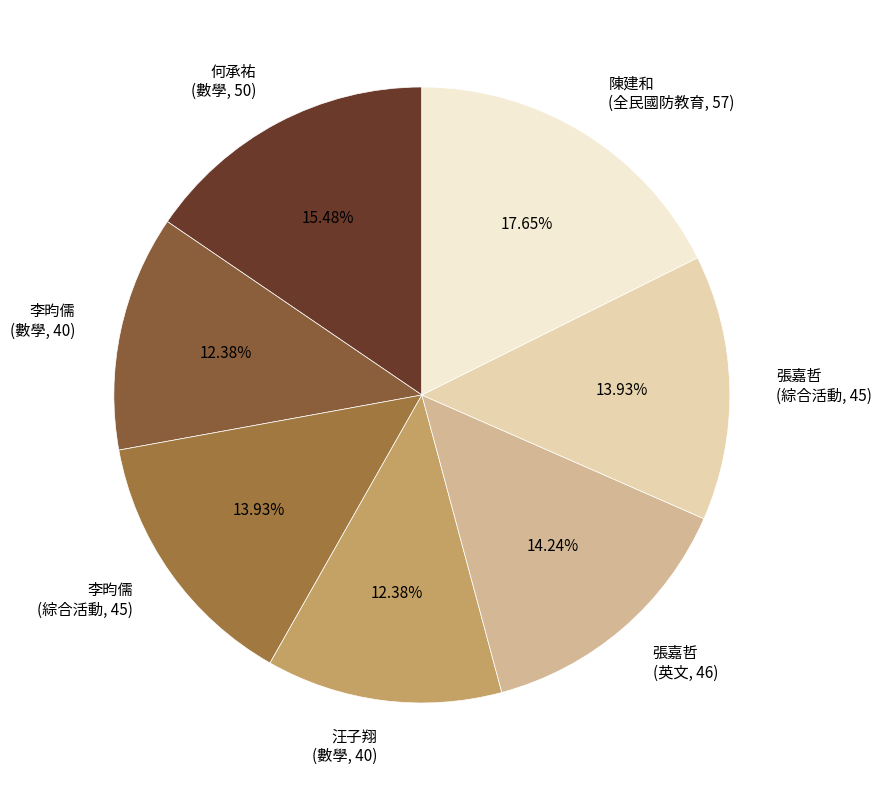

Is the sum of 張嘉哲 (綜合活動, 45) and 何承祐 (數學, 50) greater than half?

No